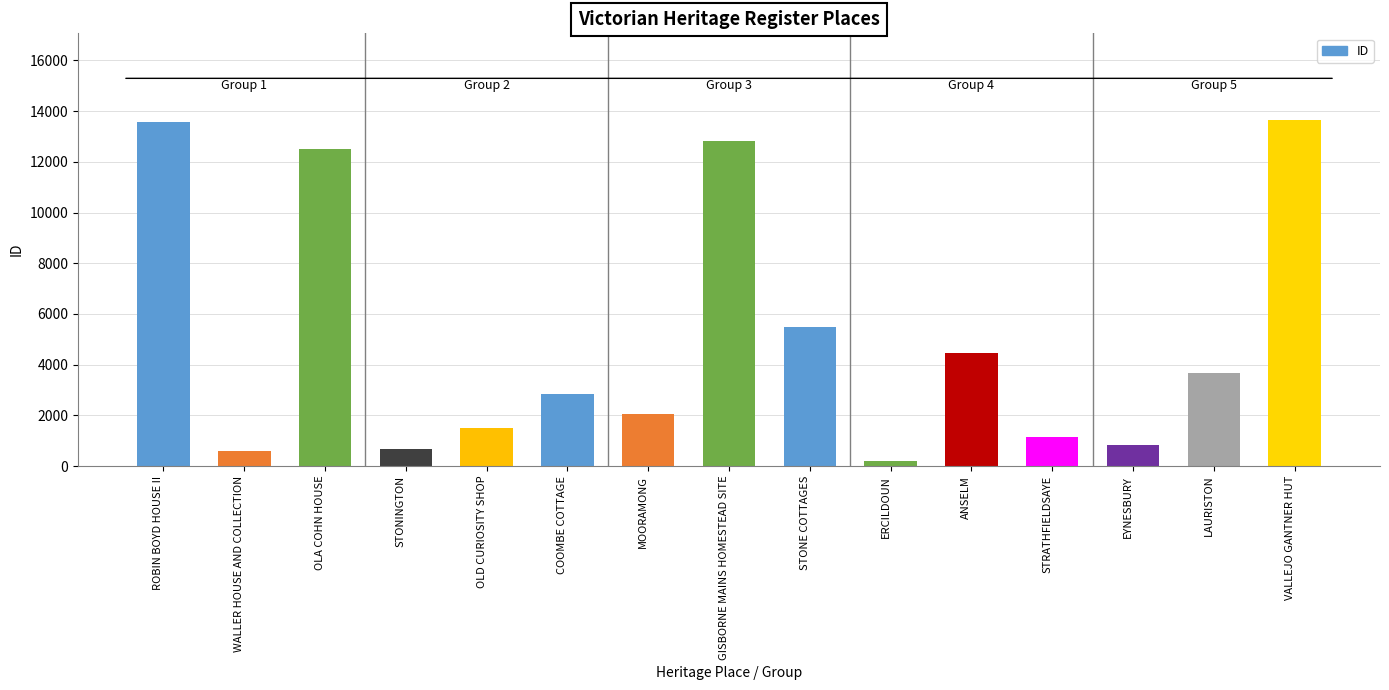

How many bars are there in total?

15